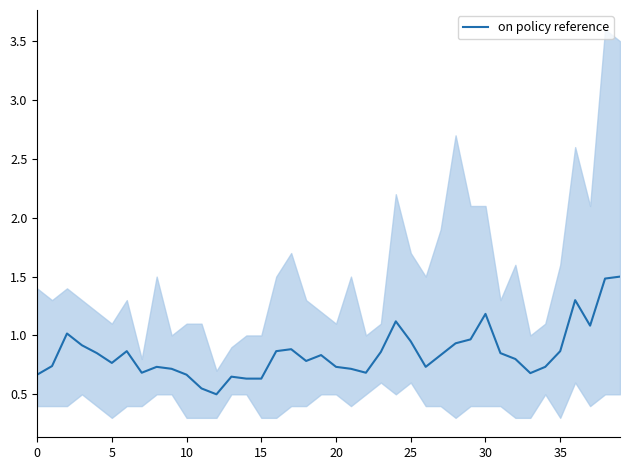

The on policy reference series shows 1.0 at 20. True or false?

False